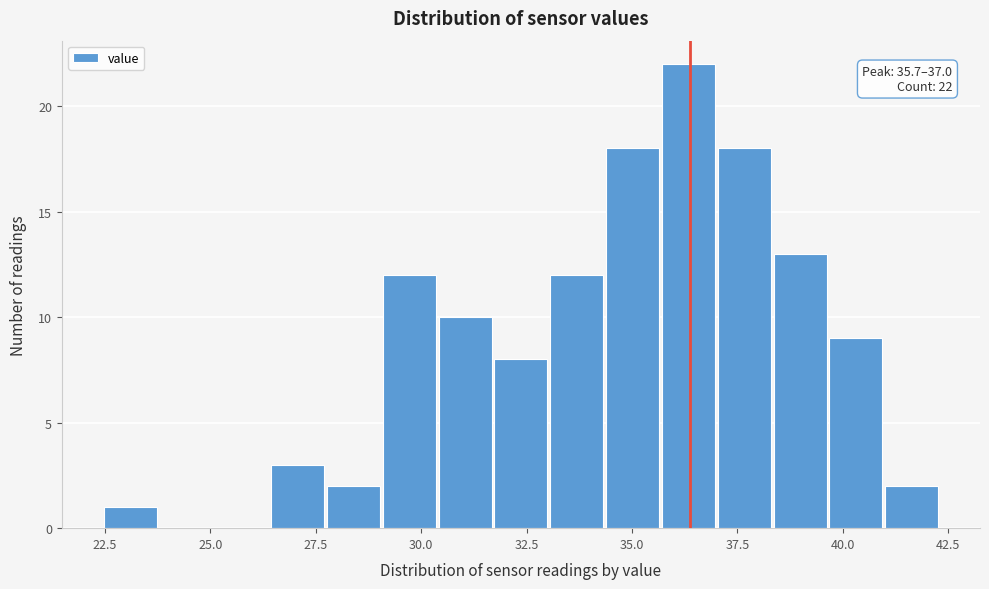

Around what value on the x-axis is the tallest bar? Give the approximate position of its centre, as read against the axis.

36.5